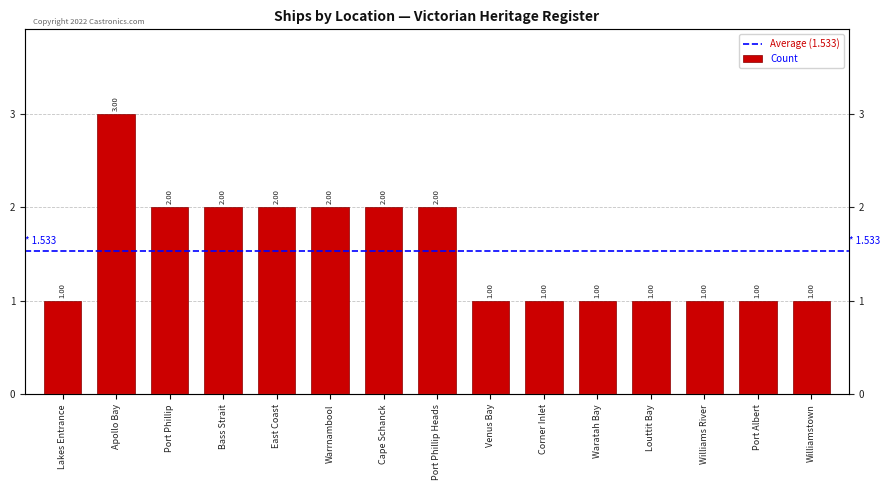

What is the label of the 7th bar from the right?

Venus Bay